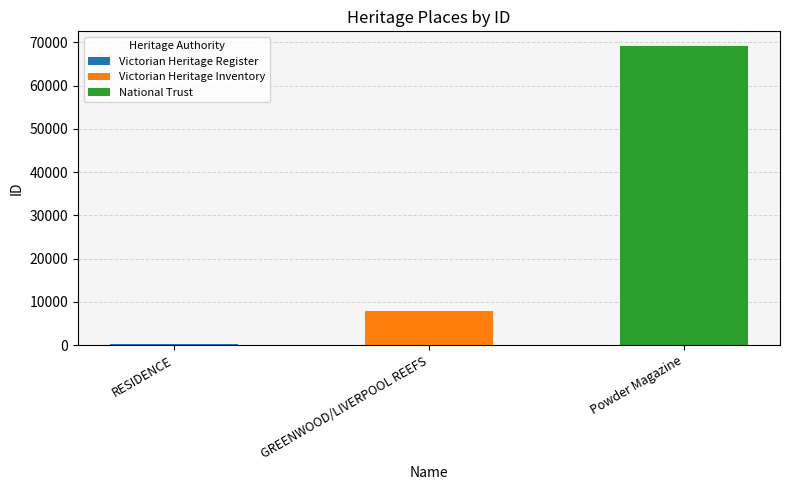

Reading left to right, extract all data points from this chart.

RESIDENCE=257	GREENWOOD/LIVERPOOL REEFS=7972	Powder Magazine=69108